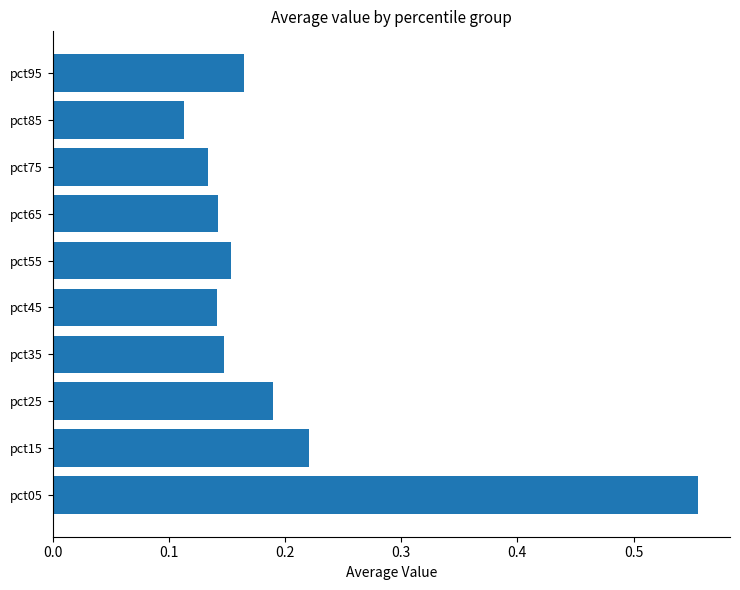

What is the sum of all values?

2.0